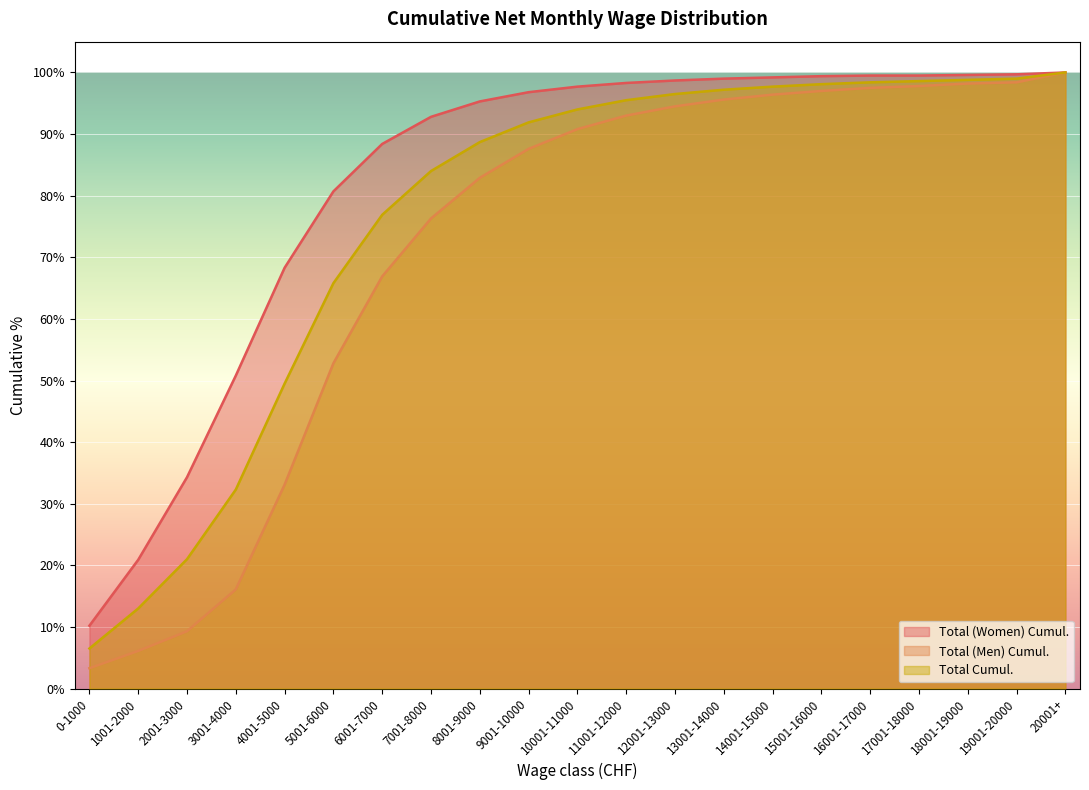

The value of Total (Women) Cumul. at 20001+ is 100.0. True or false?

True